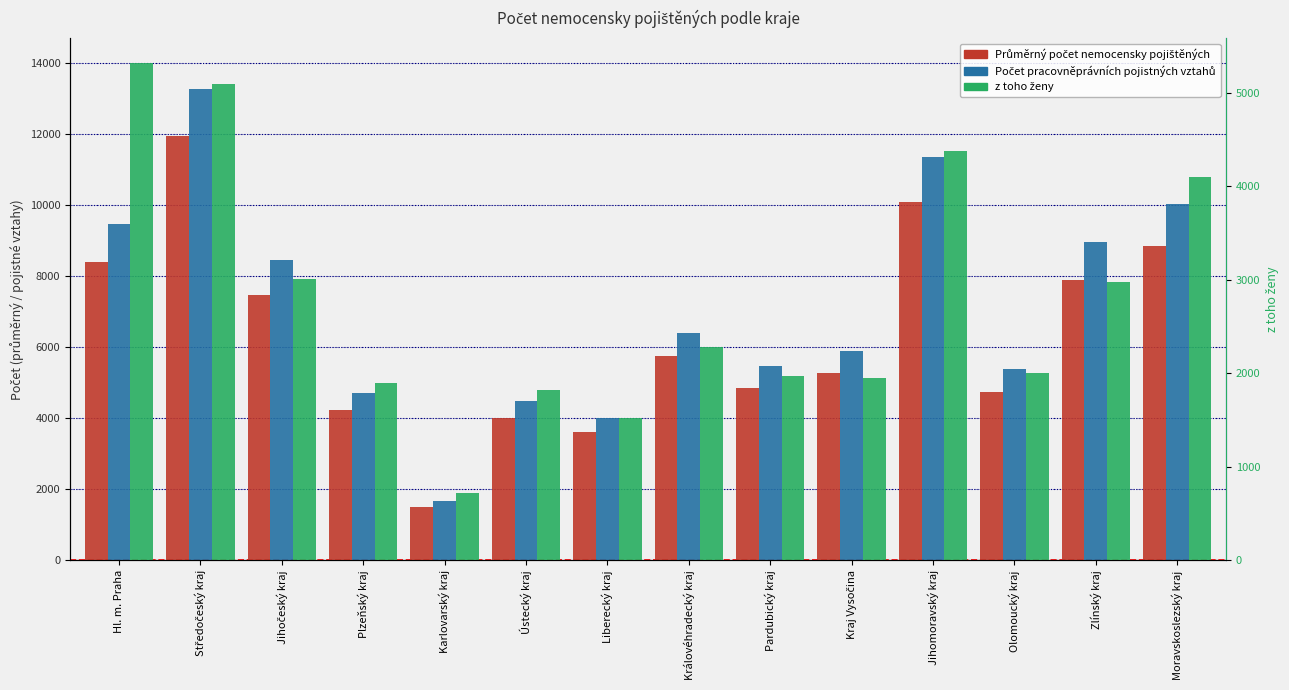

At which label is Počet pracovněprávních pojistných vztahů closest to 7476?

Jihočeský kraj